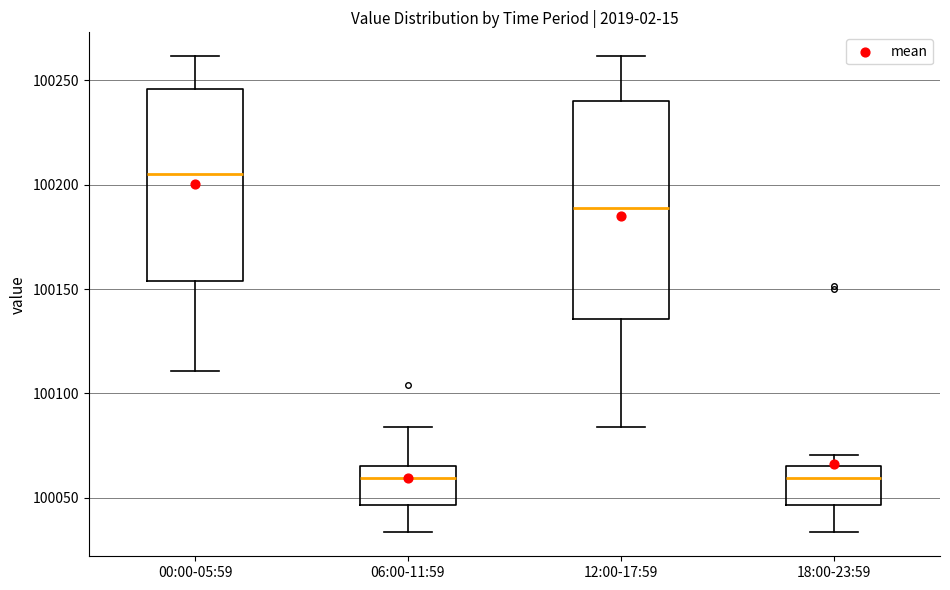

Reading left to right, read every box against the y-axis: the position of its median line, the range the box covers, and the ends of its whiskers. The values are not printed on the chart, so give them approximately, as read against the axis.

00:00-05:59: median 100205, box 100155 to 100245, whiskers 100110 to 100260
06:00-11:59: median 100060, box 100045 to 100065, whiskers 100035 to 100085
12:00-17:59: median 100190, box 100135 to 100240, whiskers 100085 to 100260
18:00-23:59: median 100060, box 100045 to 100065, whiskers 100035 to 100070